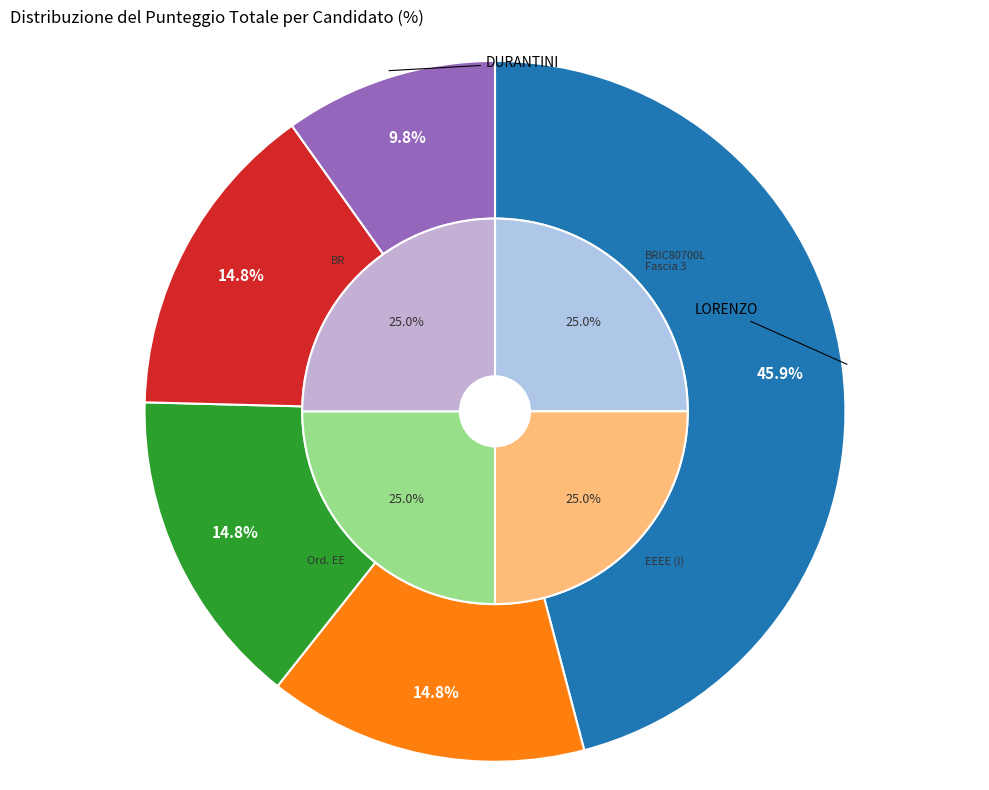

True or false: DURANTINI accounts for 10% of the total.

True